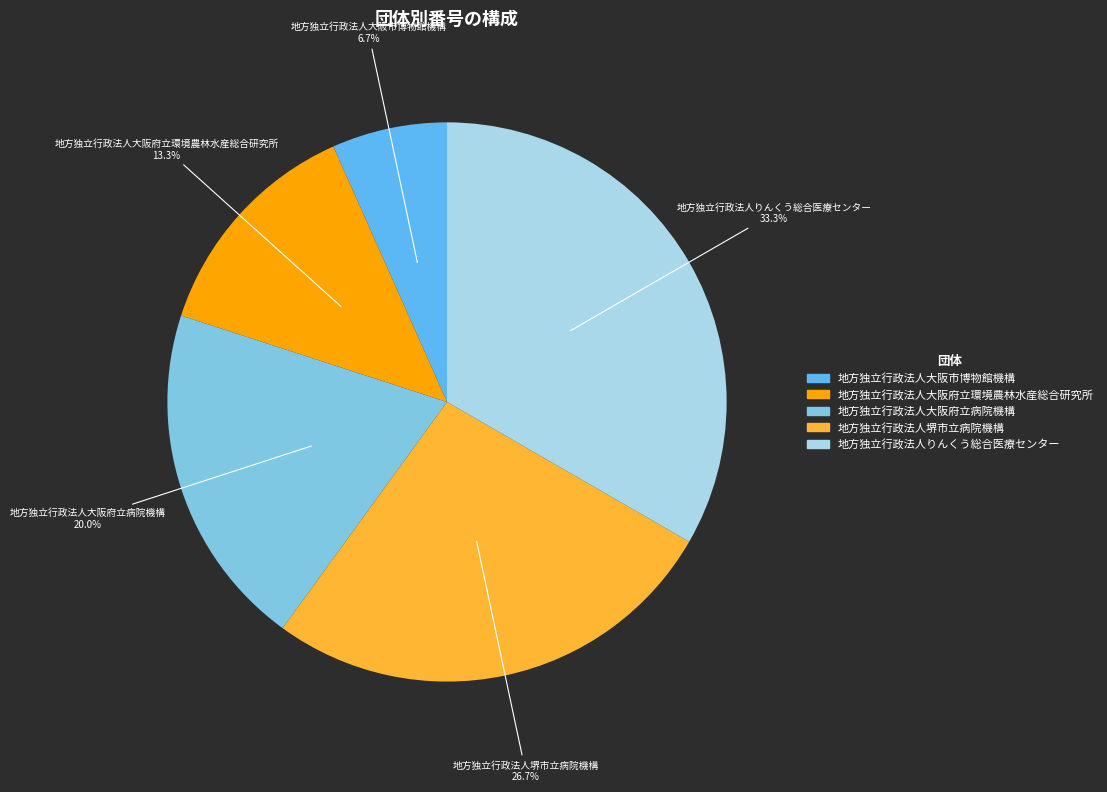

To the nearest percent, what percentage of the pie is 地方独立行政法人大阪府立病院機構?

20%